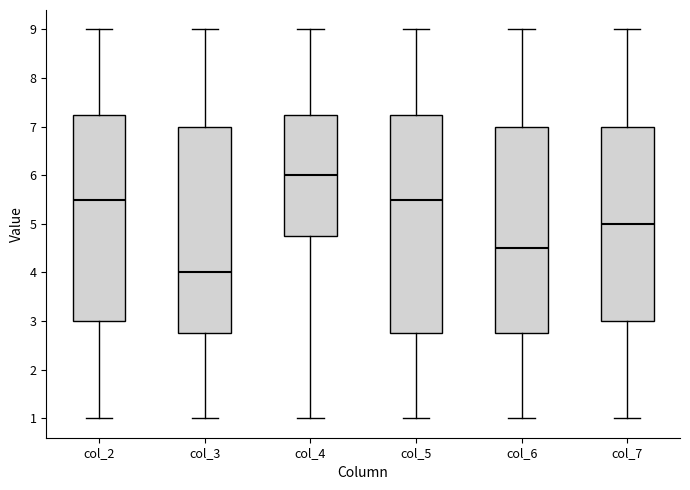

Which box has the lowest median line?

col_3